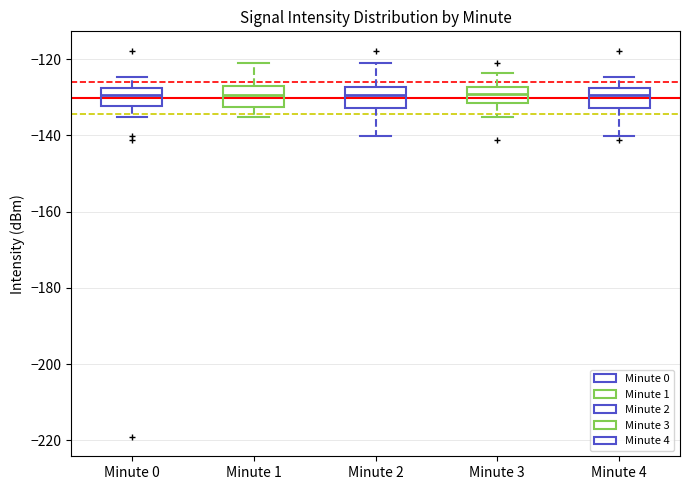

Reading left to right, read every box against the y-axis: the position of its median line, the range the box covers, and the ends of its whiskers. The values are not printed on the chart, so give them approximately, as read against the axis.

Minute 0: median -130, box -132 to -128, whiskers -136 to -124
Minute 1: median -130, box -132 to -128, whiskers -136 to -122
Minute 2: median -130, box -132 to -128, whiskers -140 to -122
Minute 3: median -130, box -132 to -128, whiskers -136 to -124
Minute 4: median -130, box -132 to -128, whiskers -140 to -124